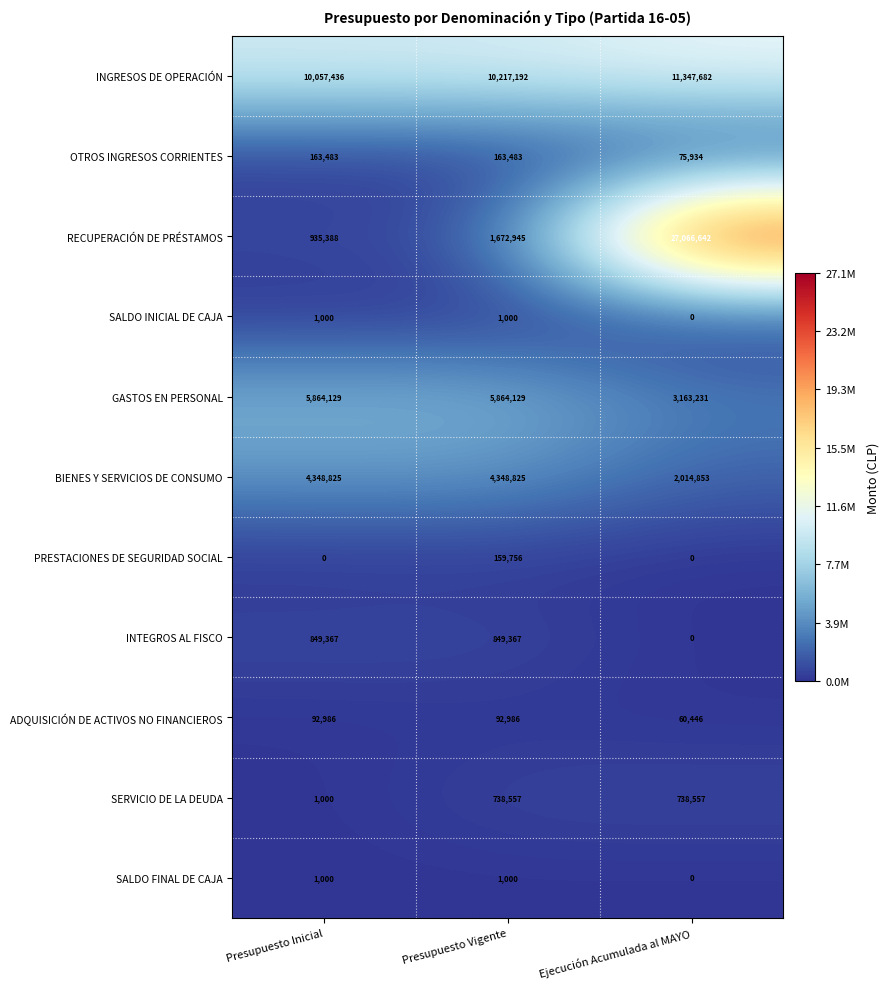

True or false: SALDO FINAL DE CAJA has a value of 1637 at Presupuesto Vigente.

False